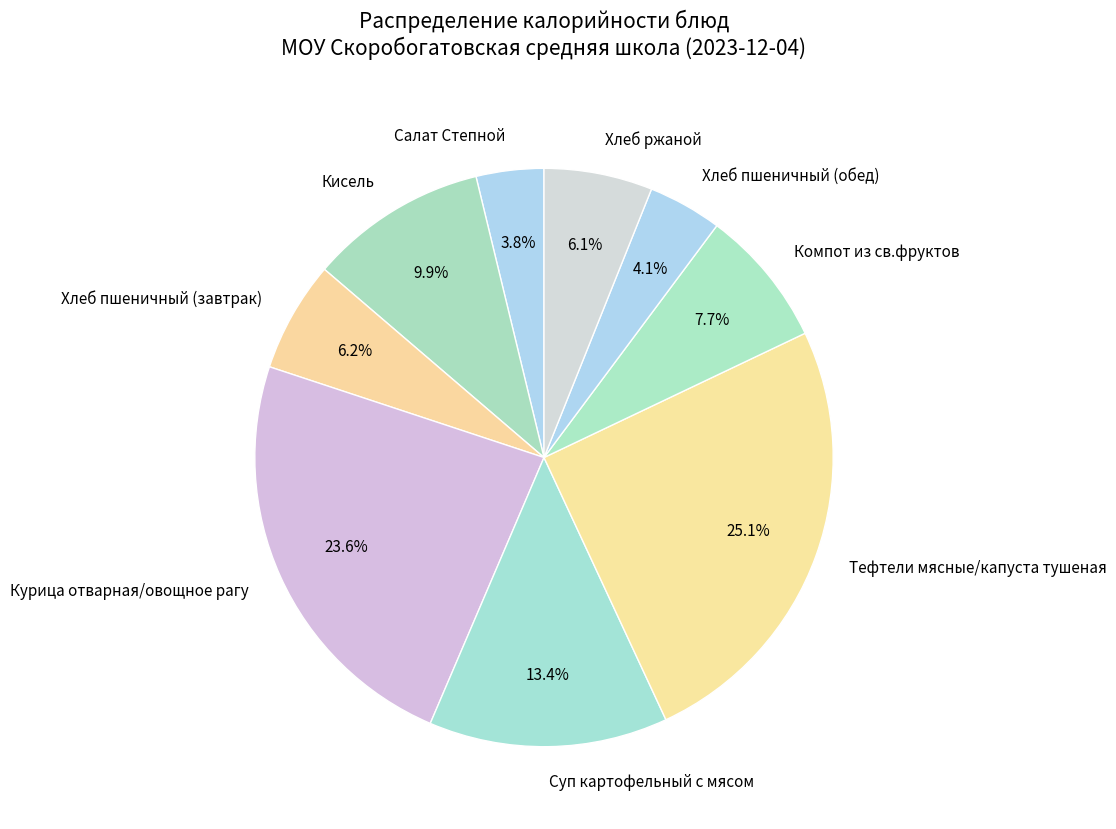

Which category has the biggest portion of the pie?

Тефтели мясные/капуста тушеная